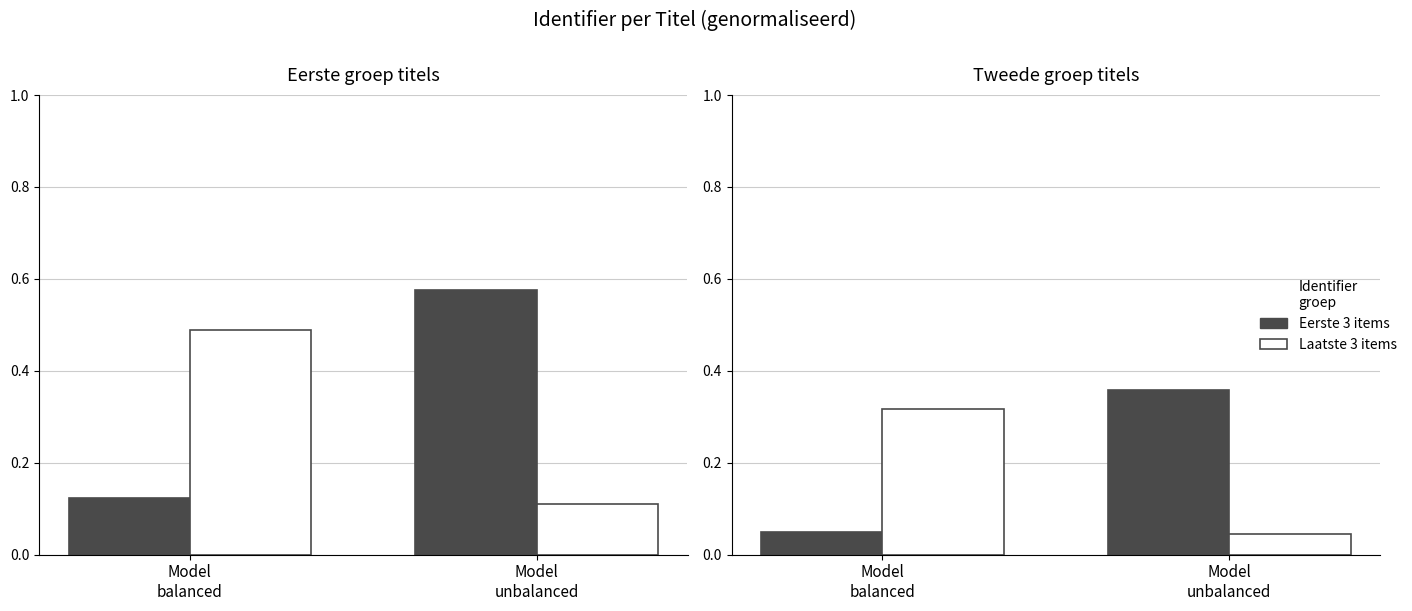

Is it true that Laatste 3 items equals 0.4 at Model
balanced?

False